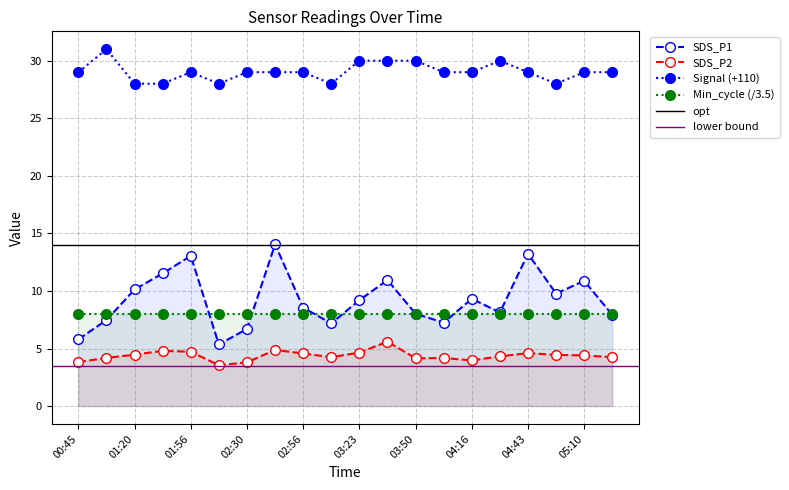

What is the label of the 19th point from the left?

05:10